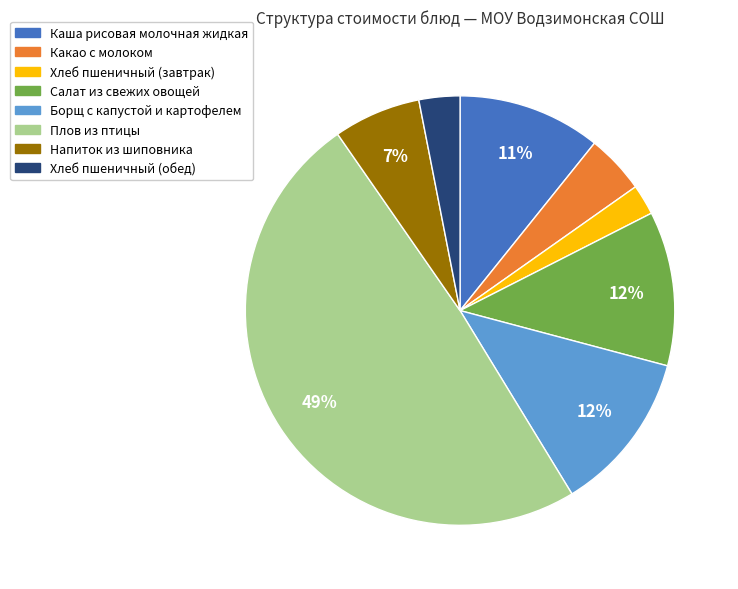

To the nearest percent, what is the combined percentage of Какао с молоком and Напиток из шиповника?

11%